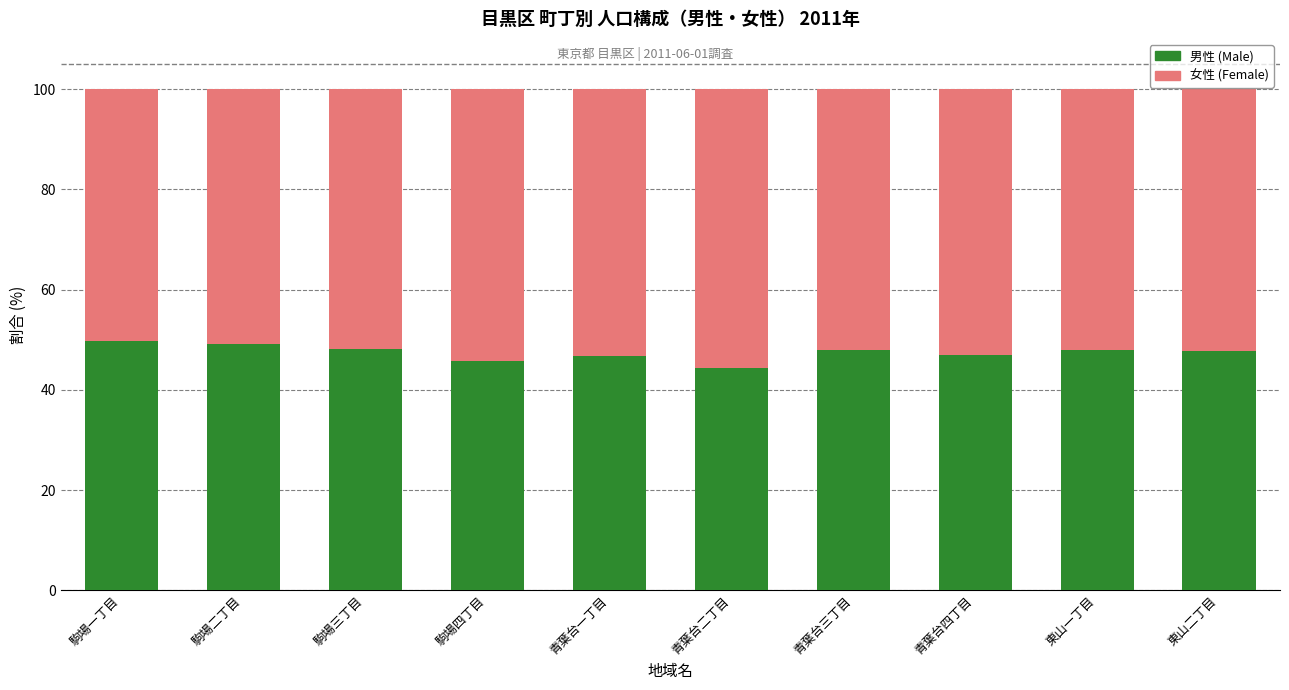

What value does the 男性 (Male) series have at 青葉台一丁目?

46.7